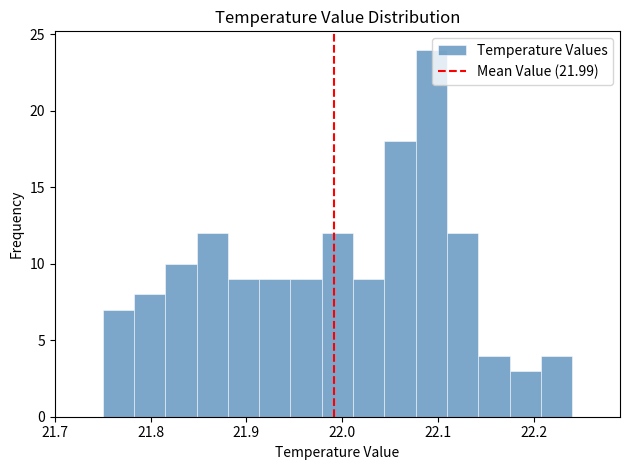

Read against the x-axis, roughly where is the centre of the tallest bar?

22.09